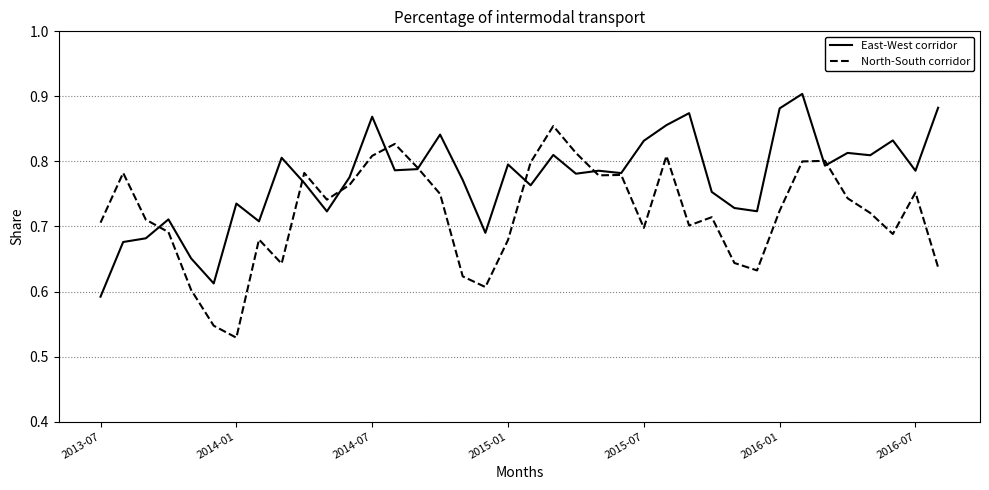

List the series in order of their overall mean, lowest first.

North-South corridor, East-West corridor